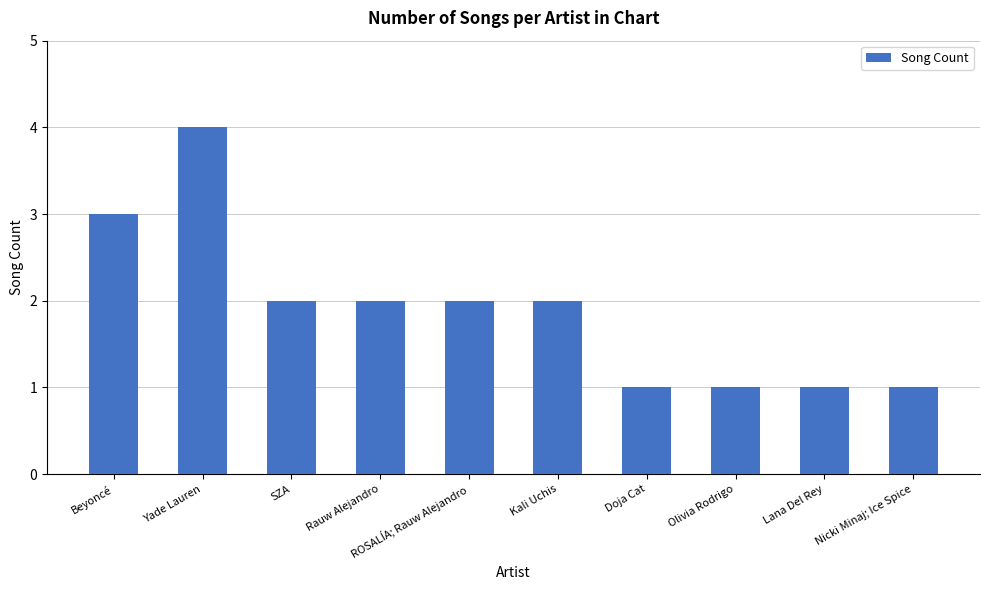

Which has a higher value, Nicki Minaj; Ice Spice or ROSALÍA; Rauw Alejandro?

ROSALÍA; Rauw Alejandro